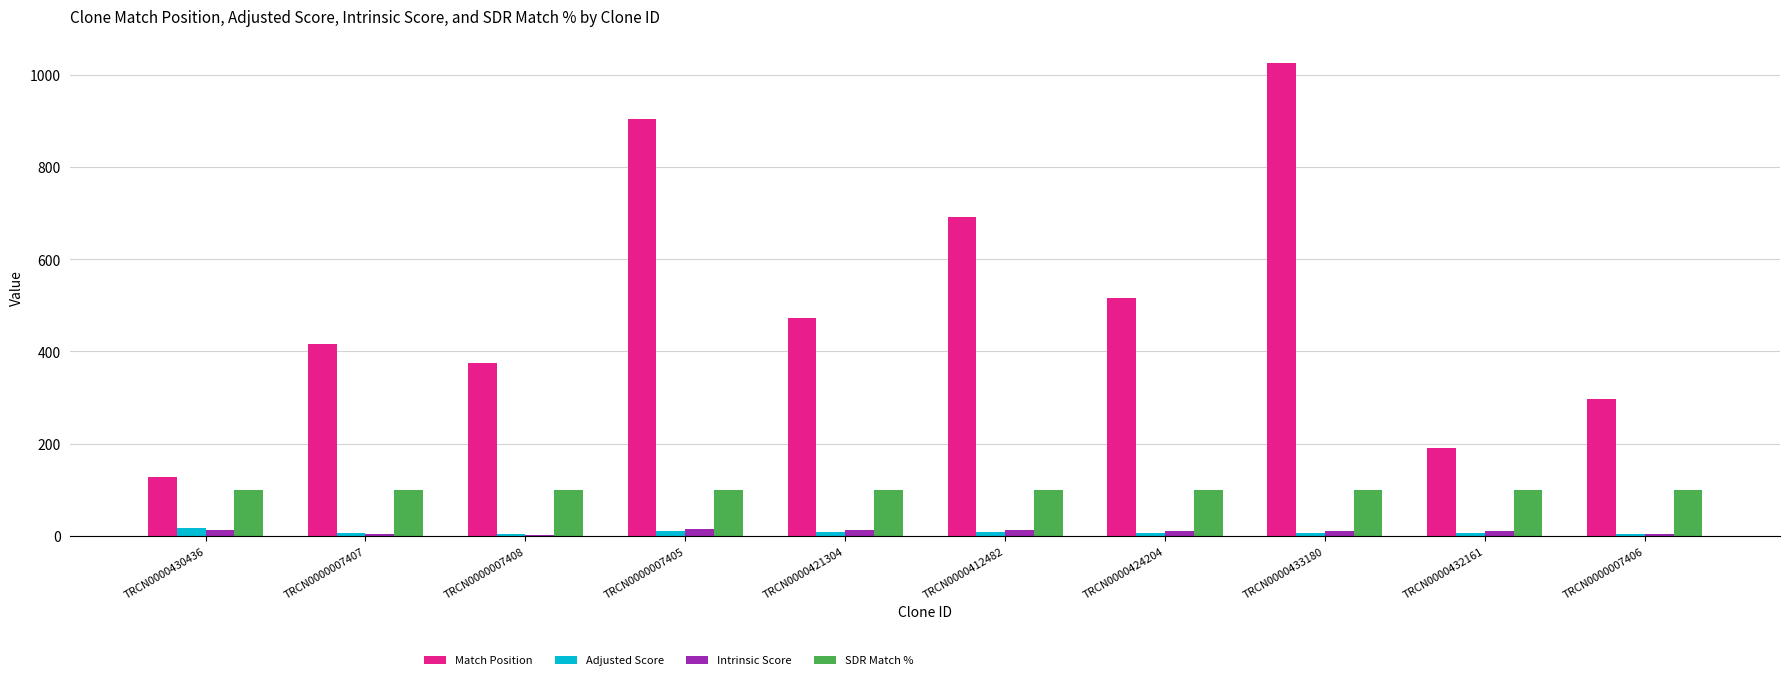

Which series has the largest total across all categories?

Match Position